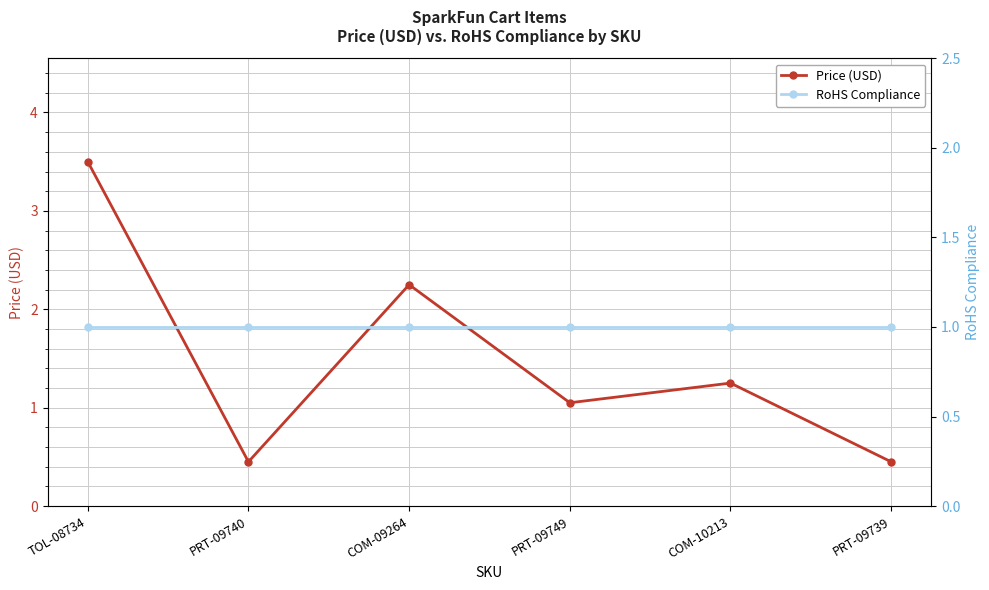

What is the value of the Price (USD) point at the 3rd from the left?

2.2